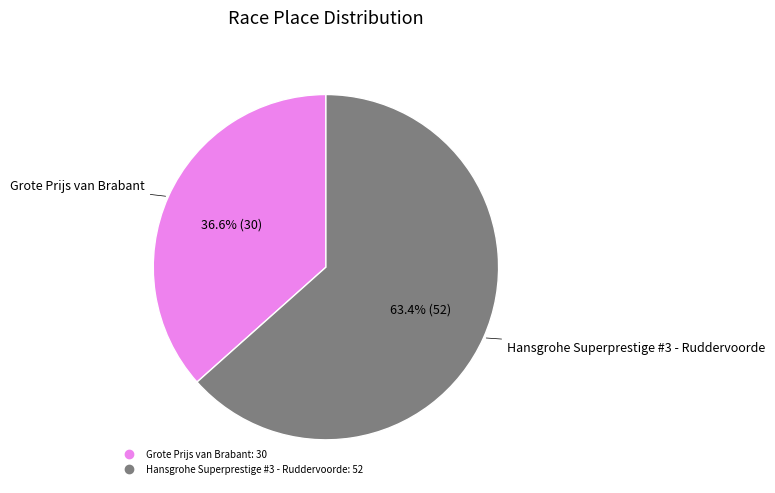

The Grote Prijs van Brabant slice represents 30% of the pie. True or false?

False